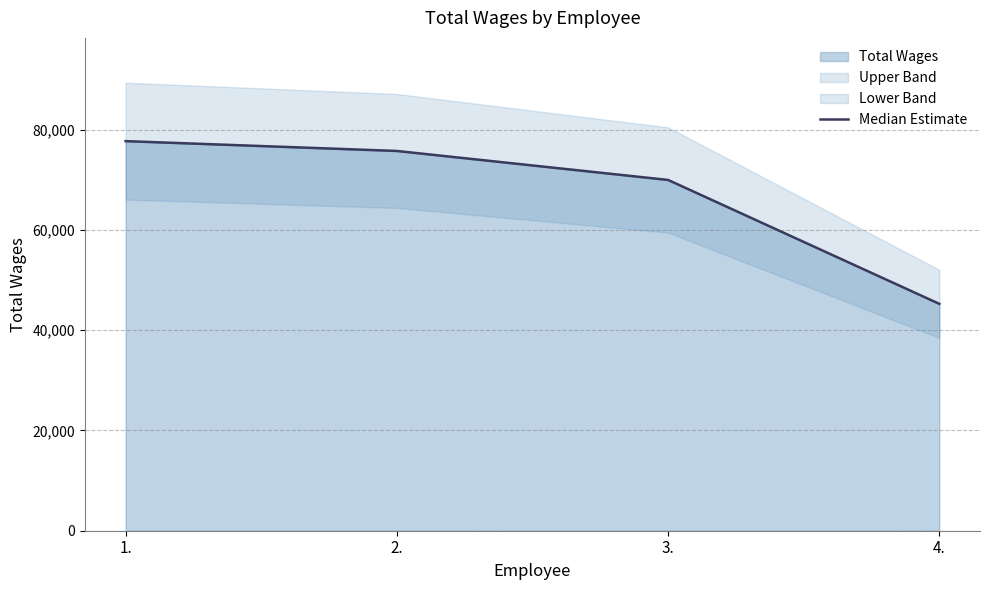

What is the change in value from 1. to 4.?

-32459